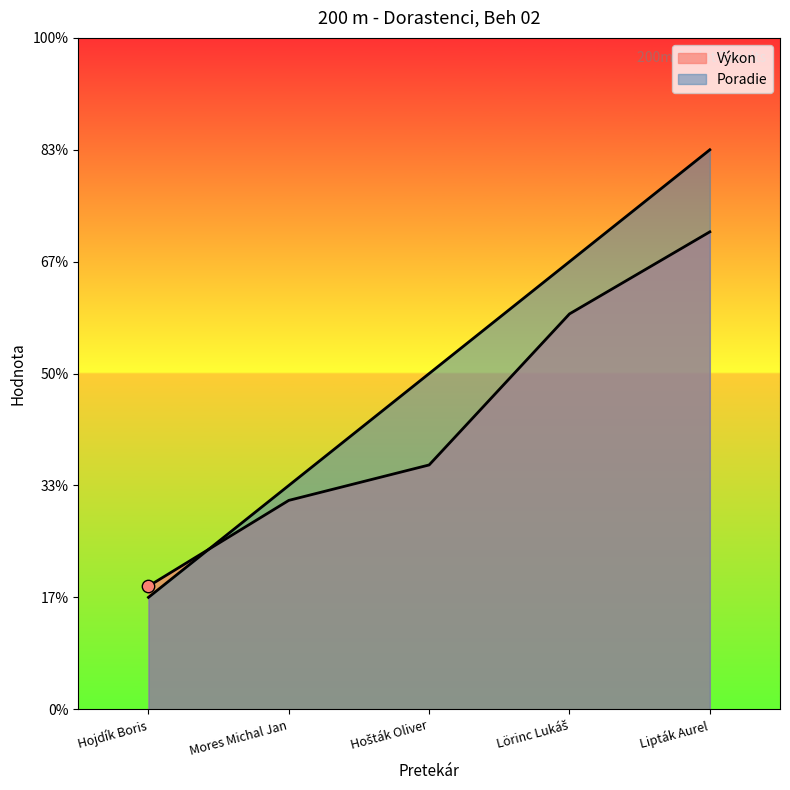

What are all the series names shown in the legend?

Poradie, Výkon